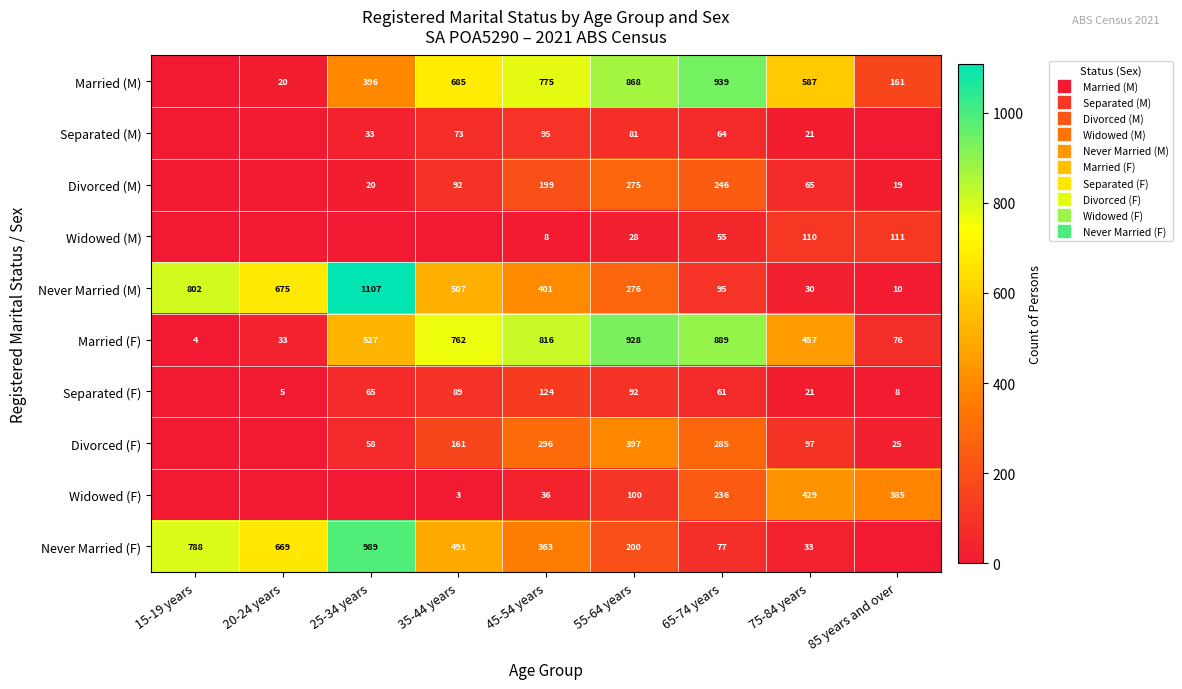

At which label does Separated (F) reach its minimum?

15-19 years